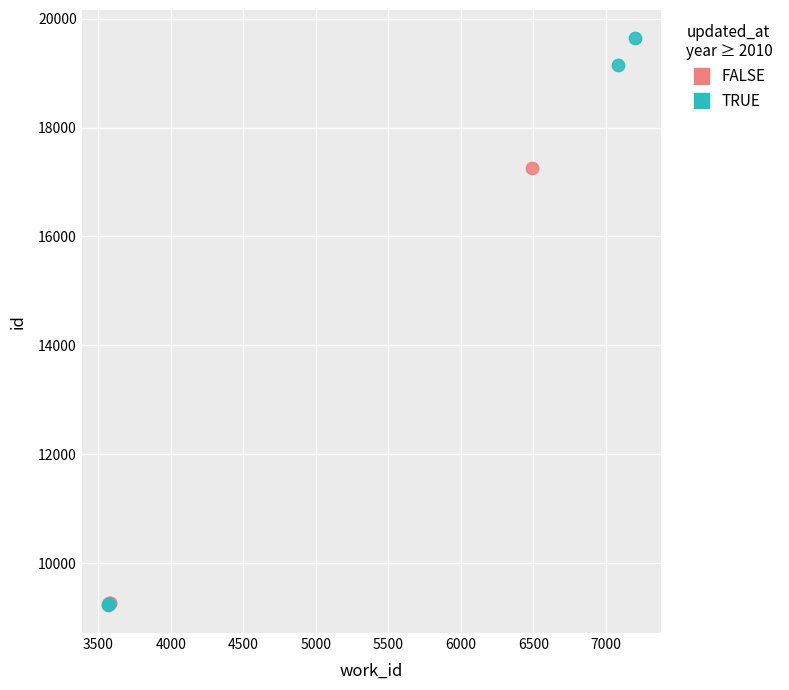

What are all the series names shown in the legend?

FALSE, TRUE